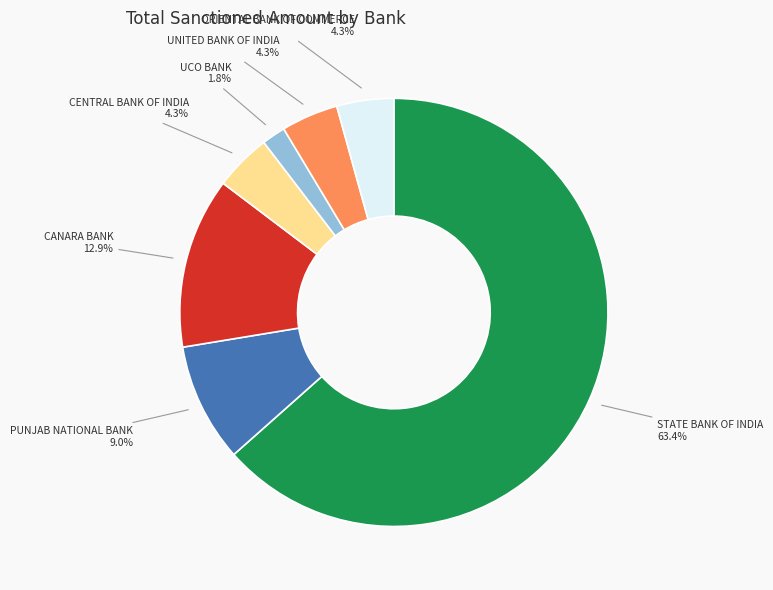

Is there a majority slice in this chart?

Yes